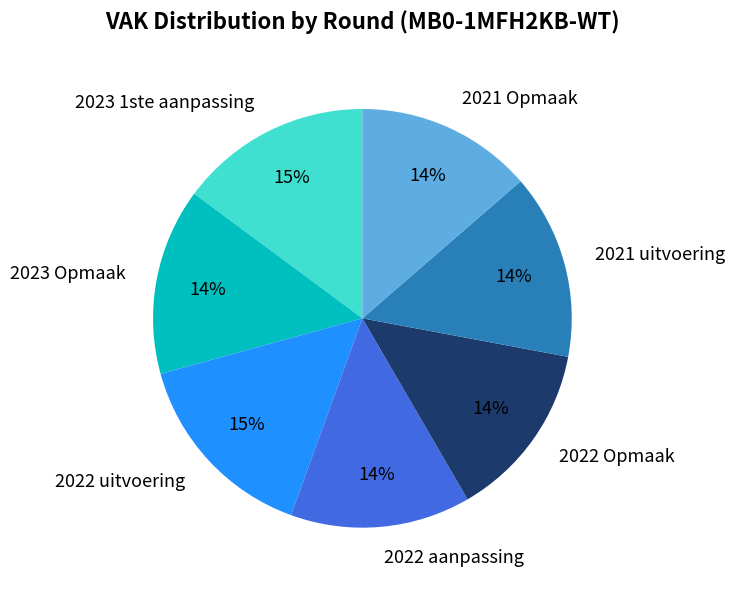

To the nearest percent, what is the difference between the 2023 1ste aanpassing and 2021 Opmaak slice percentages?

1%